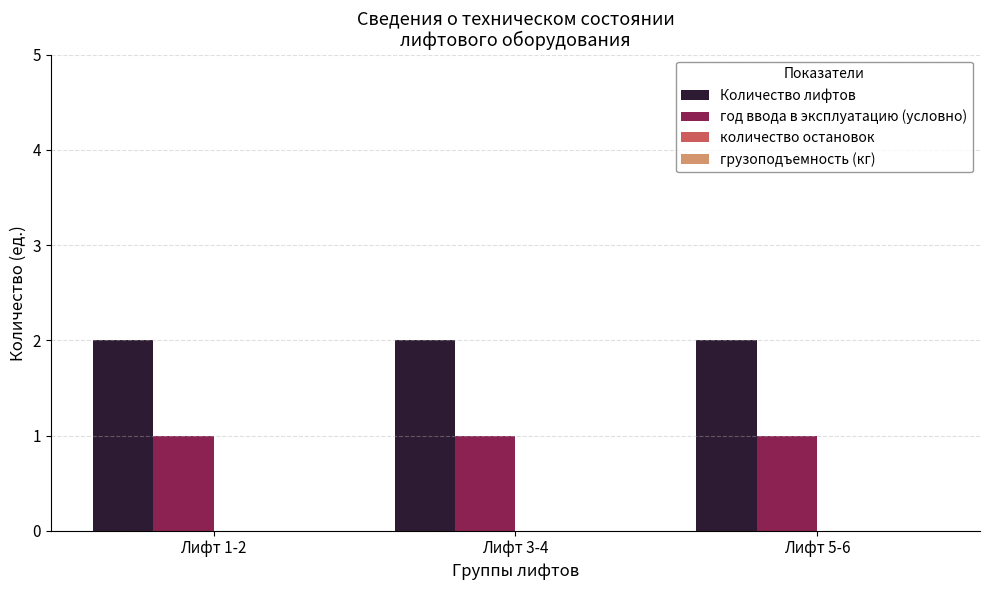

What value does the год ввода в эксплуатацию (условно) series have at Лифт 1-2?

1